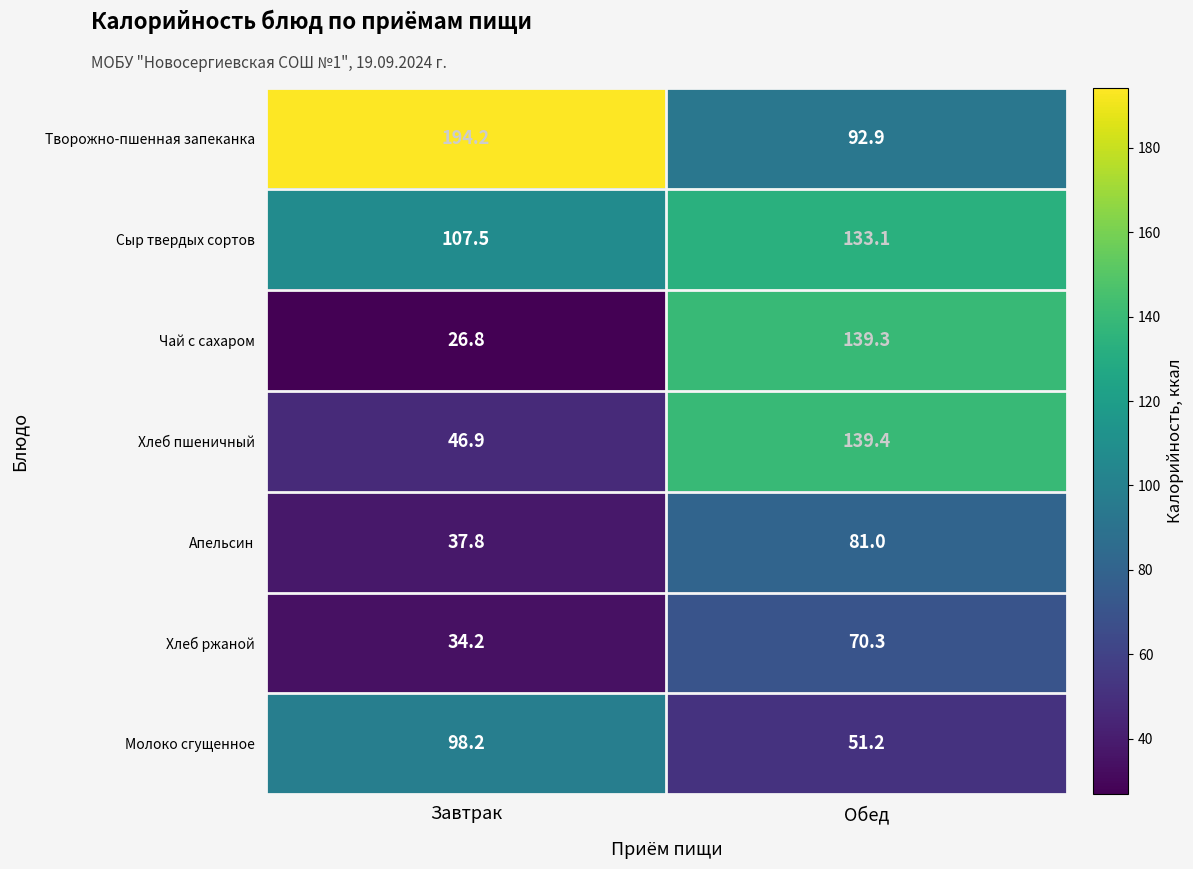

Between Завтрак and Обед, which series saw the biggest shift?

Чай с сахаром